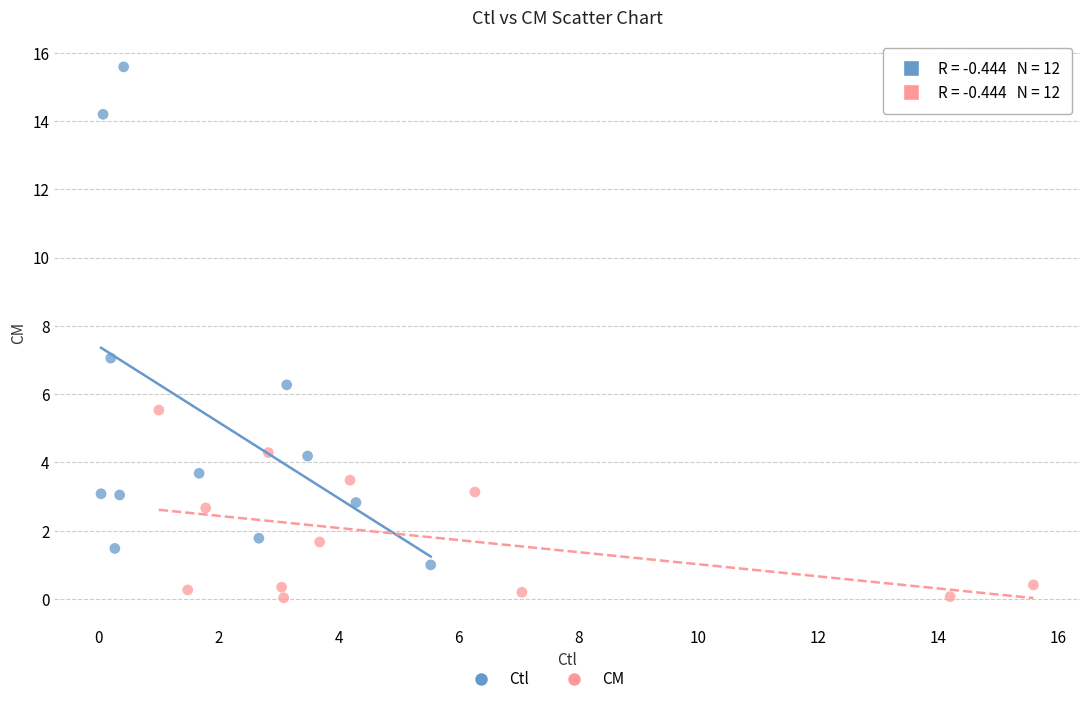

Which series has the widest spread of Y values?

Ctl